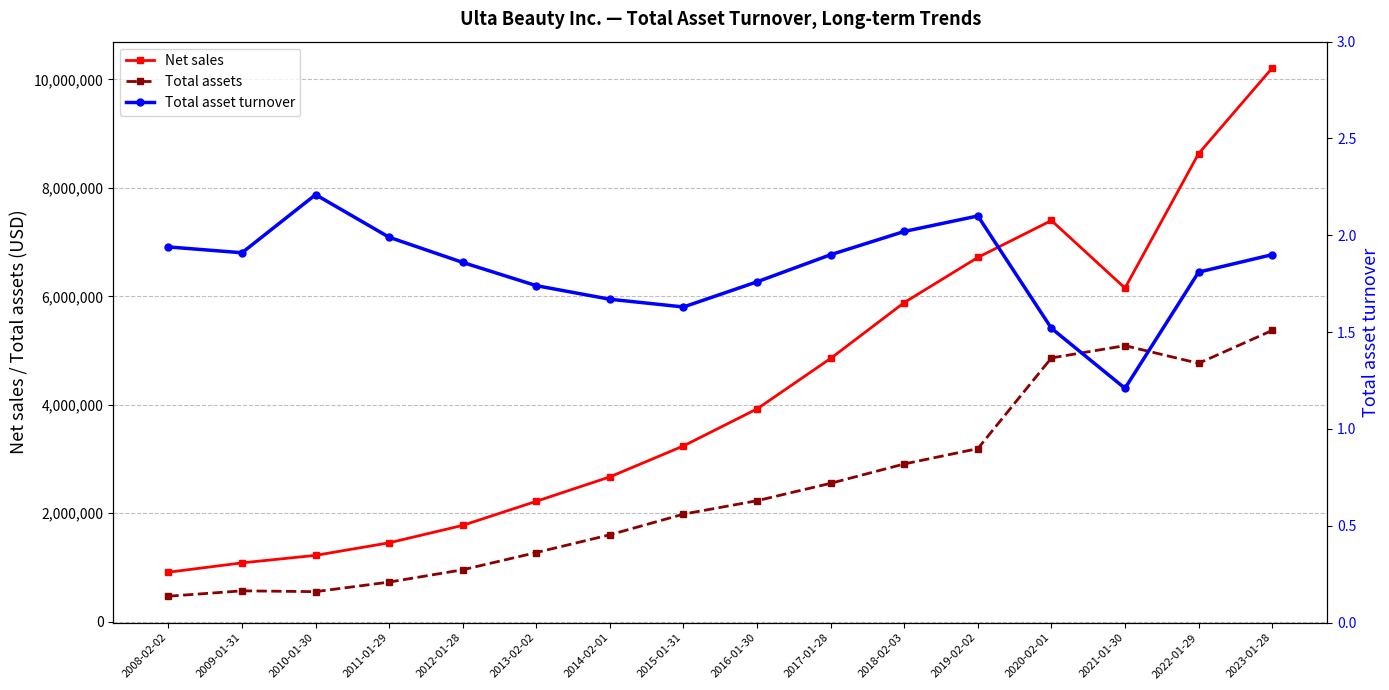

Which series changed the most between 2011-01-29 and 2020-02-01?

Net sales